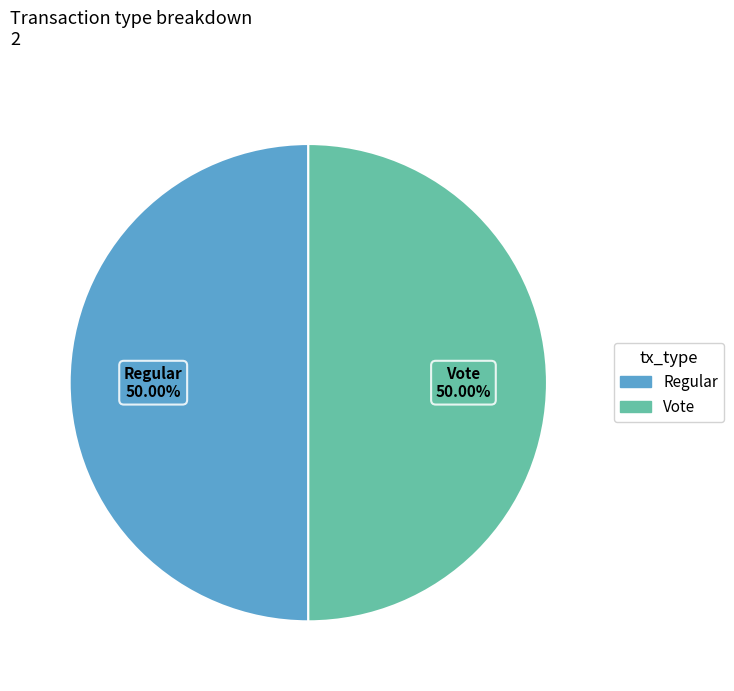

To the nearest percent, what is the average slice percentage?

50%